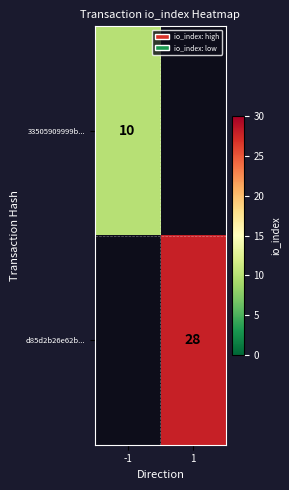

The value of 33505909999b... at -1 is 10. True or false?

True